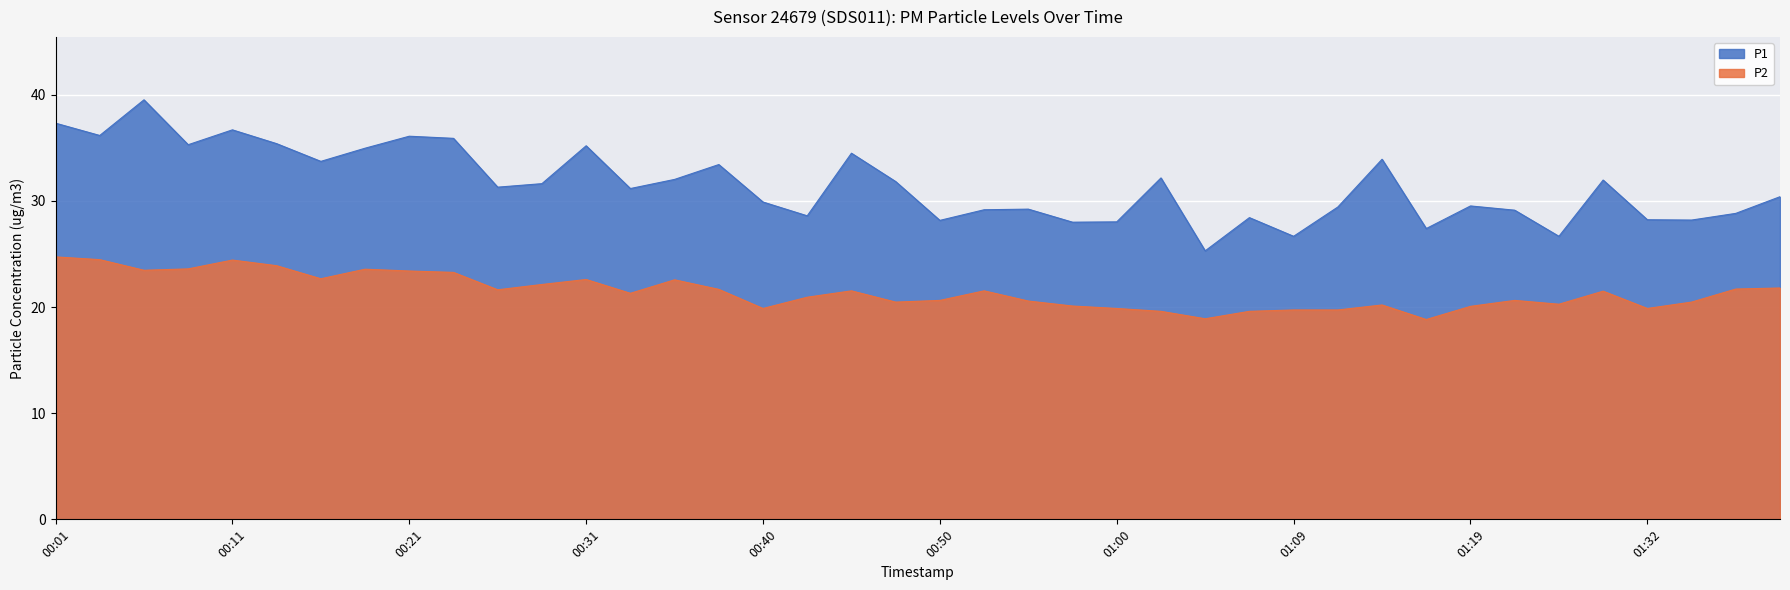

At which category is the sum across all series the highest?

00:06